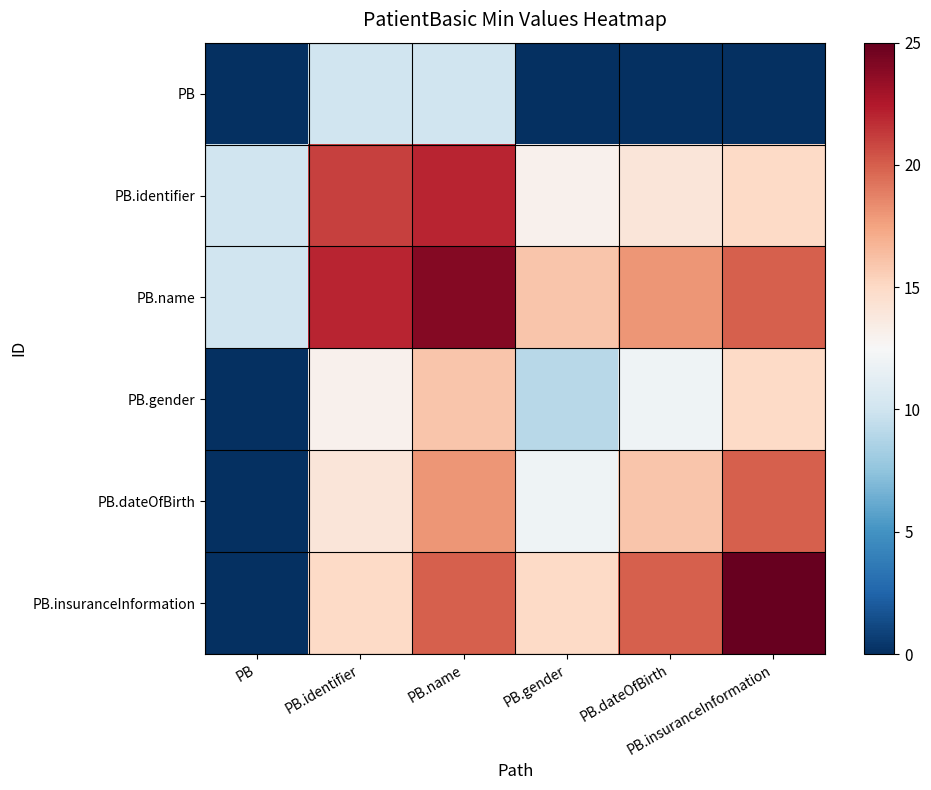

At how many categories does at least one series exceed 7?

6